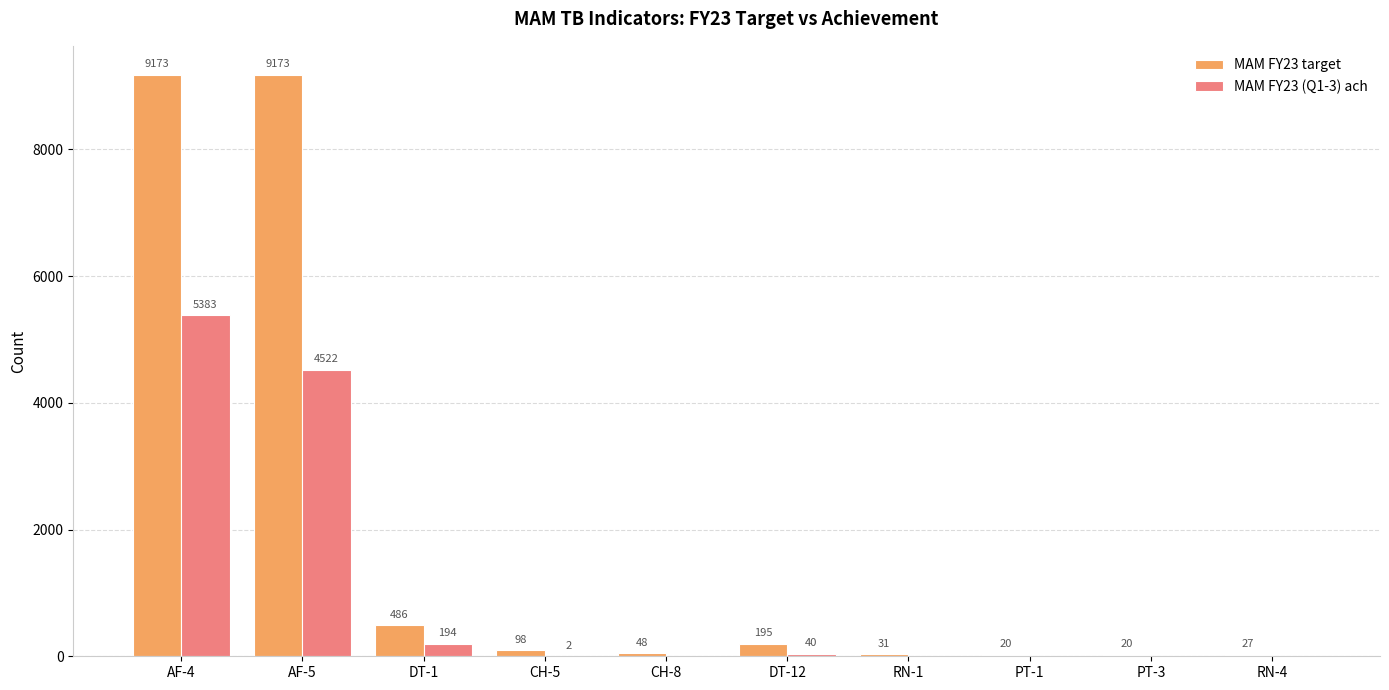

What are all the series names shown in the legend?

MAM FY23 target, MAM FY23 (Q1-3) ach